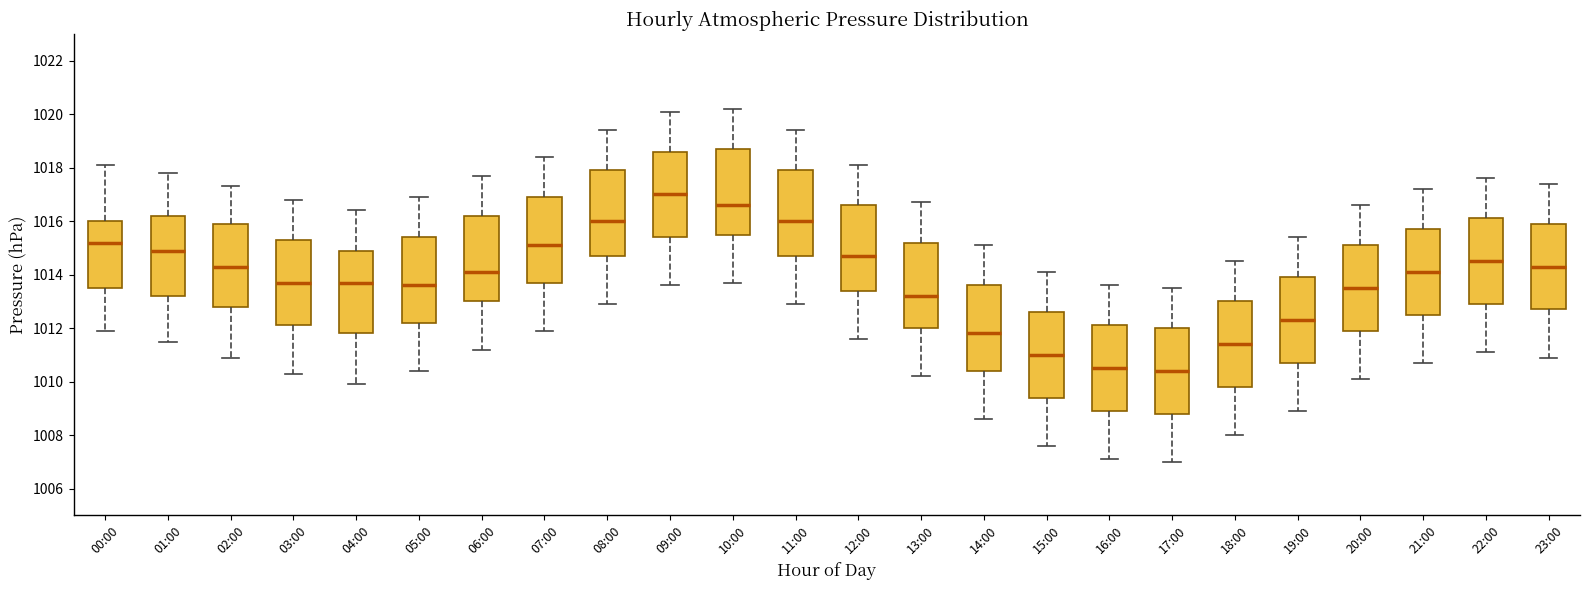

Reading left to right, read every box against the y-axis: the position of its median line, the range the box covers, and the ends of its whiskers. The values are not printed on the chart, so give them approximately, as read against the axis.

00:00: median 1015.2, box 1013.6 to 1016.0, whiskers 1012.0 to 1018.2
01:00: median 1015.0, box 1013.2 to 1016.2, whiskers 1011.6 to 1017.8
02:00: median 1014.4, box 1012.8 to 1016.0, whiskers 1011.0 to 1017.4
03:00: median 1013.8, box 1012.2 to 1015.4, whiskers 1010.4 to 1016.8
04:00: median 1013.8, box 1011.8 to 1015.0, whiskers 1010.0 to 1016.4
05:00: median 1013.6, box 1012.2 to 1015.4, whiskers 1010.4 to 1017.0
06:00: median 1014.2, box 1013.0 to 1016.2, whiskers 1011.2 to 1017.8
07:00: median 1015.2, box 1013.8 to 1017.0, whiskers 1012.0 to 1018.4
08:00: median 1016.0, box 1014.8 to 1018.0, whiskers 1013.0 to 1019.4
09:00: median 1017.0, box 1015.4 to 1018.6, whiskers 1013.6 to 1020.2
10:00: median 1016.6, box 1015.6 to 1018.8, whiskers 1013.8 to 1020.2
11:00: median 1016.0, box 1014.8 to 1018.0, whiskers 1013.0 to 1019.4
12:00: median 1014.8, box 1013.4 to 1016.6, whiskers 1011.6 to 1018.2
13:00: median 1013.2, box 1012.0 to 1015.2, whiskers 1010.2 to 1016.8
14:00: median 1011.8, box 1010.4 to 1013.6, whiskers 1008.6 to 1015.2
15:00: median 1011.0, box 1009.4 to 1012.6, whiskers 1007.6 to 1014.2
16:00: median 1010.6, box 1009.0 to 1012.2, whiskers 1007.2 to 1013.6
17:00: median 1010.4, box 1008.8 to 1012.0, whiskers 1007.0 to 1013.6
18:00: median 1011.4, box 1009.8 to 1013.0, whiskers 1008.0 to 1014.6
19:00: median 1012.4, box 1010.8 to 1014.0, whiskers 1009.0 to 1015.4
20:00: median 1013.6, box 1012.0 to 1015.2, whiskers 1010.2 to 1016.6
21:00: median 1014.2, box 1012.6 to 1015.8, whiskers 1010.8 to 1017.2
22:00: median 1014.6, box 1013.0 to 1016.2, whiskers 1011.2 to 1017.6
23:00: median 1014.4, box 1012.8 to 1016.0, whiskers 1011.0 to 1017.4